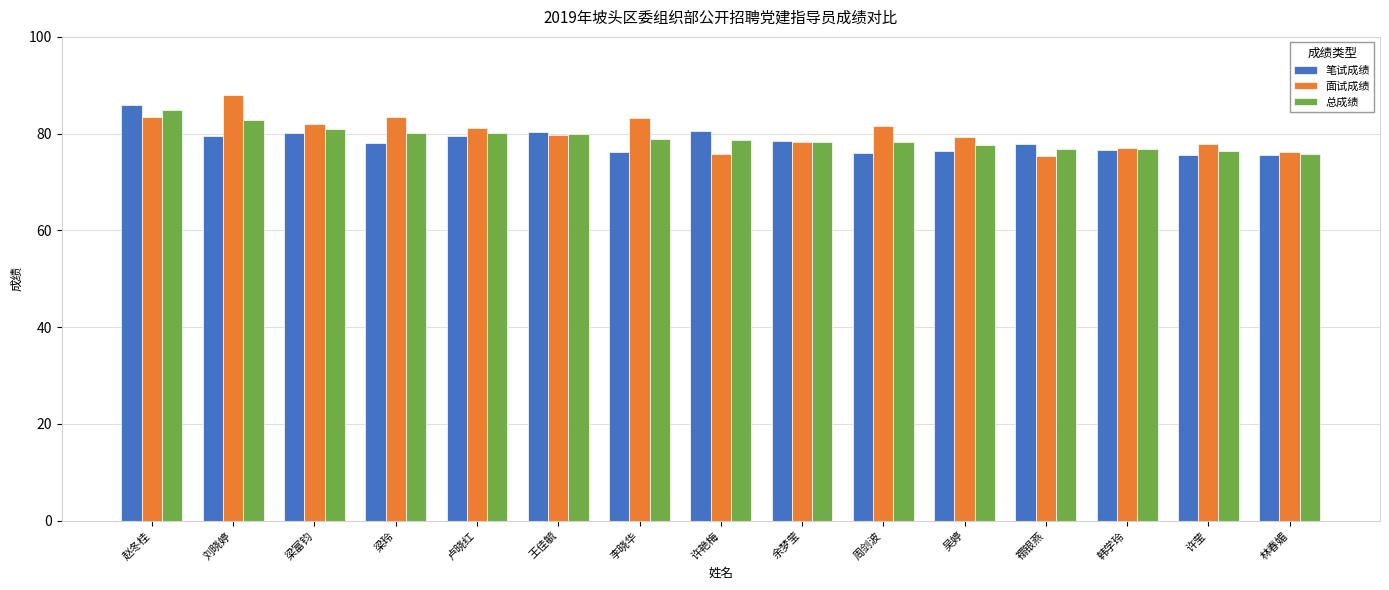

What is the smallest value displayed?

75.5